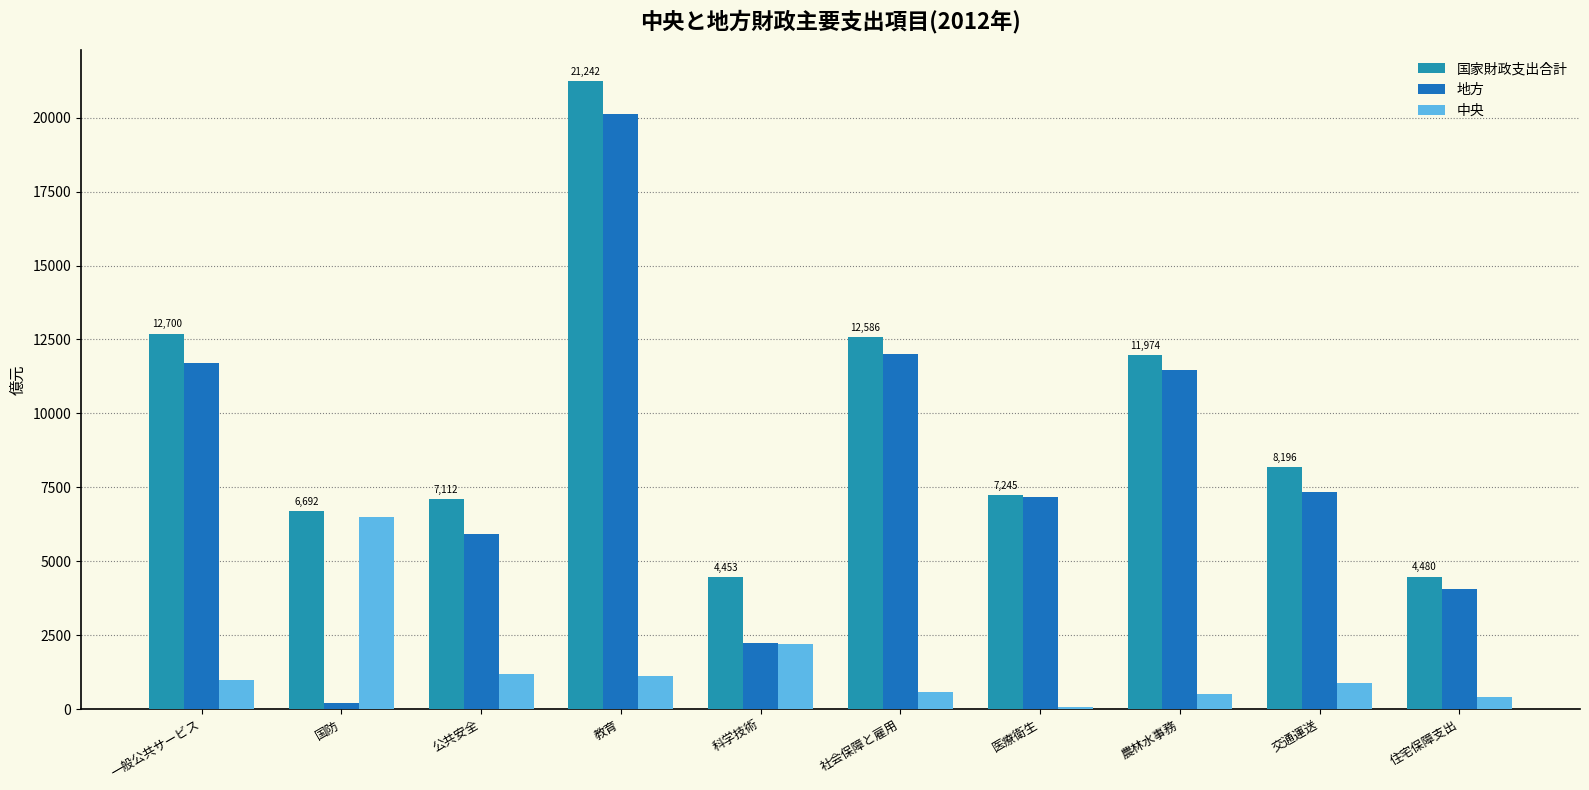

Reading left to right, transcribe all the data shown in this chart.

国家財政支出合計: 12700.5	6691.9	7111.6	21242.1	4452.6	12585.5	7245.1	11973.9	8196.2	4479.6
地方: 11702.1	210.5	5928.1	20140.6	2242.2	11999.9	7170.8	11471.4	7332.6	4068.7
中央: 998.3	6481.4	1183.5	1101.5	2210.4	585.7	74.3	502.5	863.6	410.9